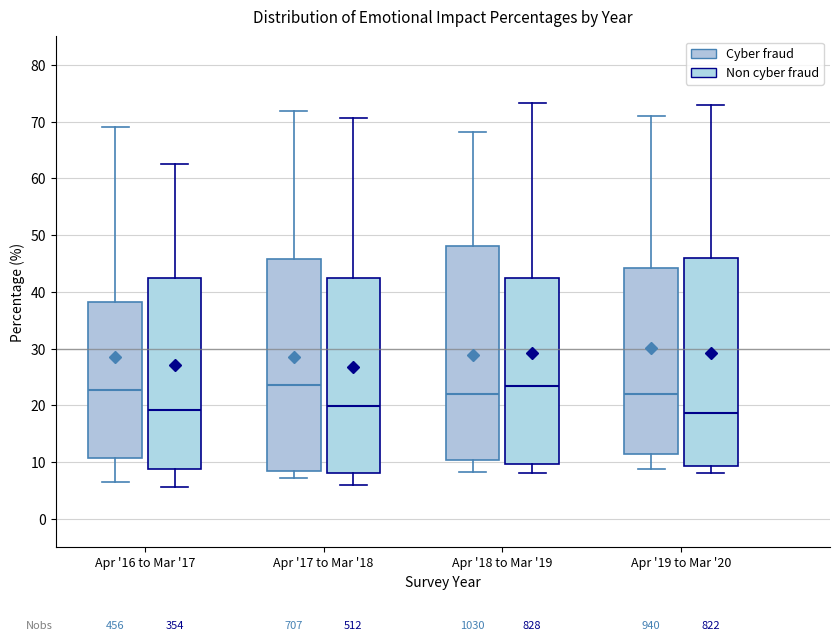

Where does the median line of the box for Apr '17 to Mar '18 (Cyber fraud) sit on the y-axis? The values are not printed on the chart, so give them approximately, as read against the axis.

24